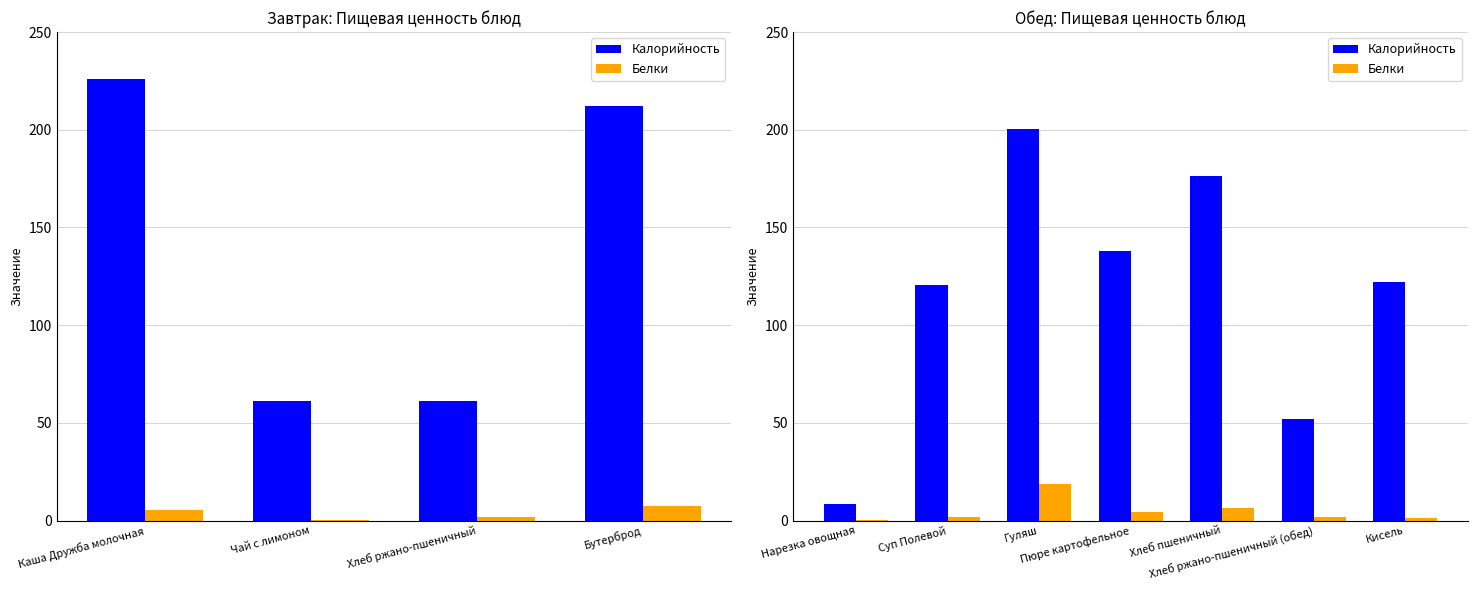

True or false: Калорийность has a value of 245.1 at Хлеб пшеничный.

False